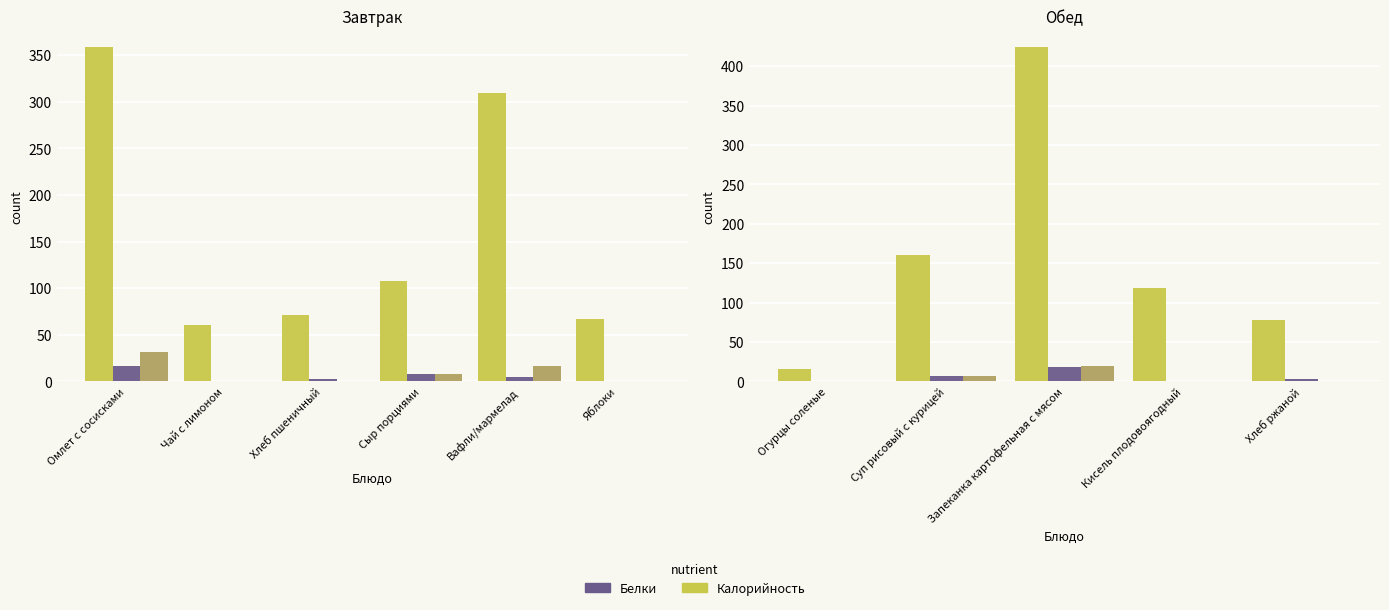

Is the value of Белки at Хлеб ржаной greater than the value of Жиры at Огурцы соленые?

Yes